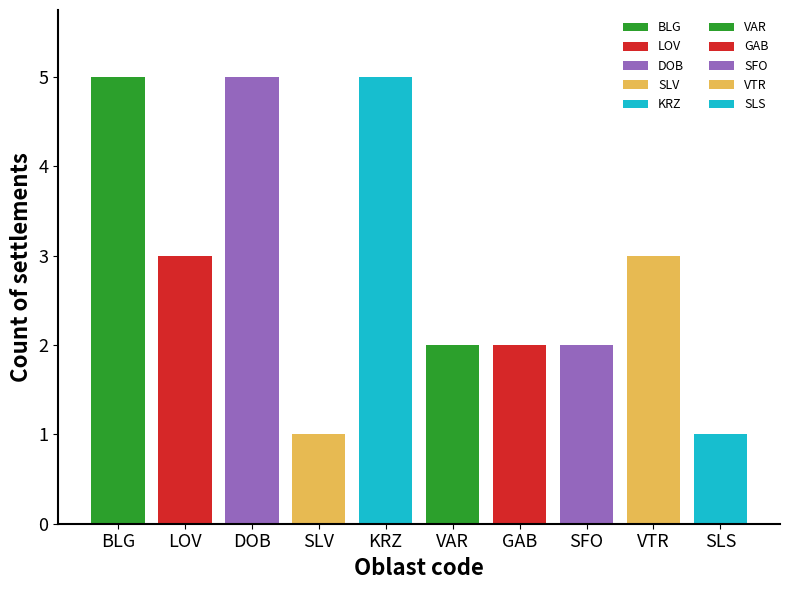

What is the difference between the second highest and minimum values?

4